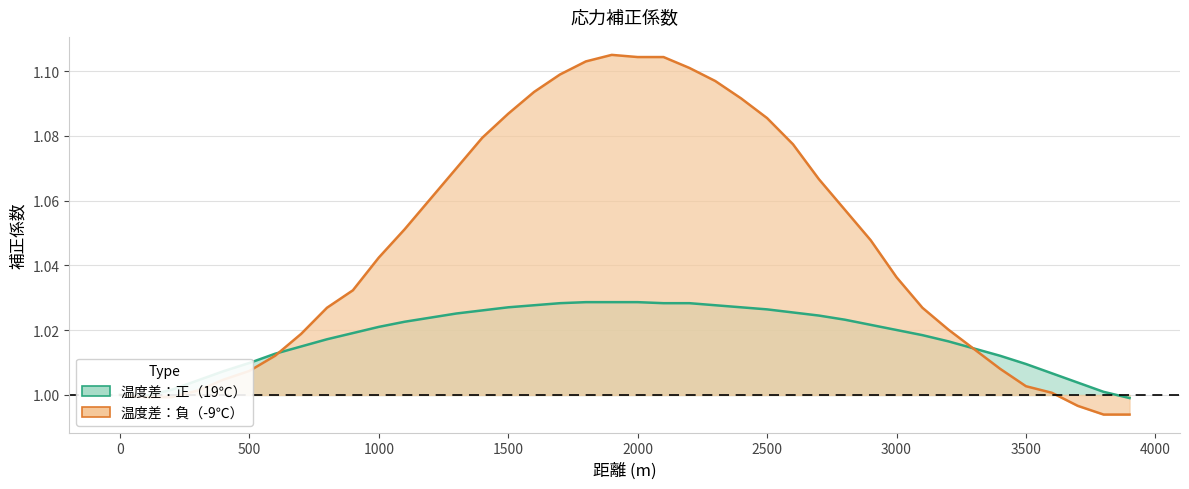

Rank the series at 2200 from lowest to highest value.

温度差：正
（19℃）, 温度差：負
（-9℃）